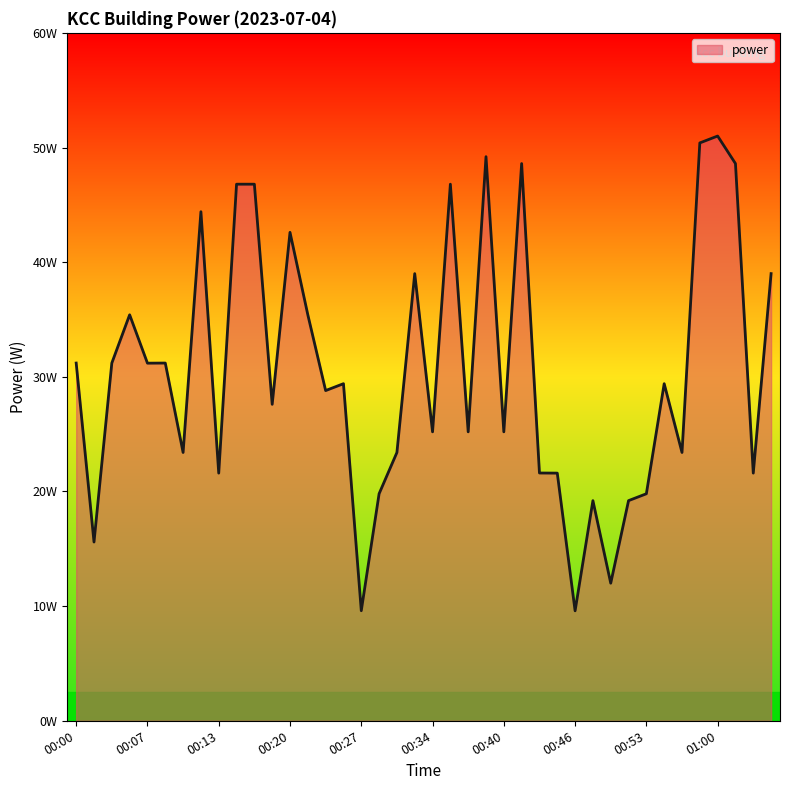

Rank the categories by value from lowest to highest.

00:46, 00:27, 00:49, 00:01, 00:48, 00:51, 00:29, 00:53, 00:13, 00:45, 01:03, 00:43, 00:10, 00:31, 00:56, 00:34, 00:37, 00:40, 00:18, 00:24, 00:26, 00:55, 00:07, 00:00, 00:03, 00:09, 00:05, 00:22, 00:33, 01:05, 00:20, 00:12, 00:15, 00:17, 00:36, 00:42, 01:02, 00:39, 00:58, 01:00